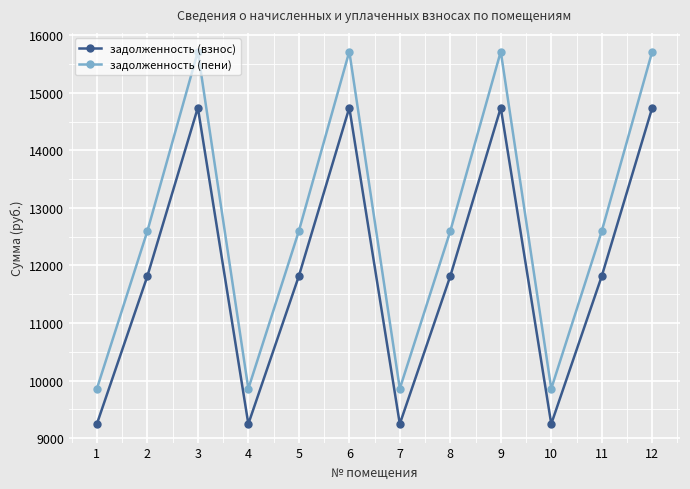

Does the chart have visible grid lines?

Yes